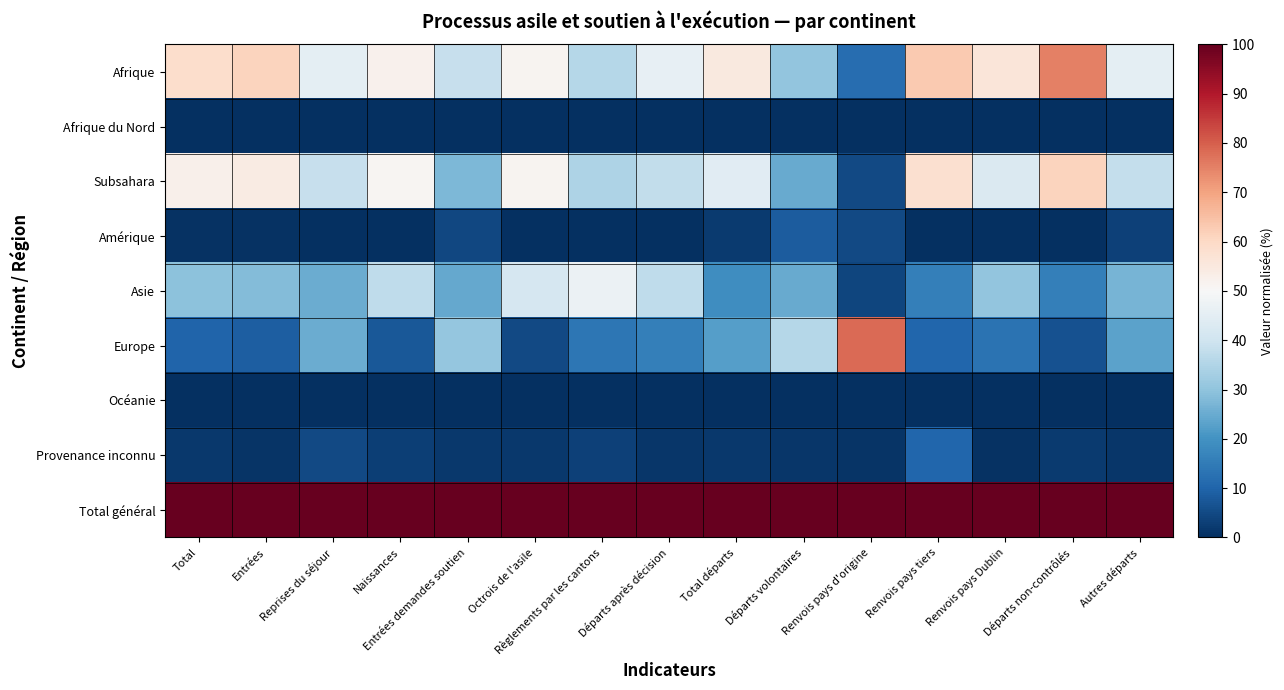

At Départs volontaires, list the series in order from largest to smallest.

Total général, Europe, Afrique, Subsahara, Asie, Amérique, Provenance inconnu, Afrique du Nord, Océanie